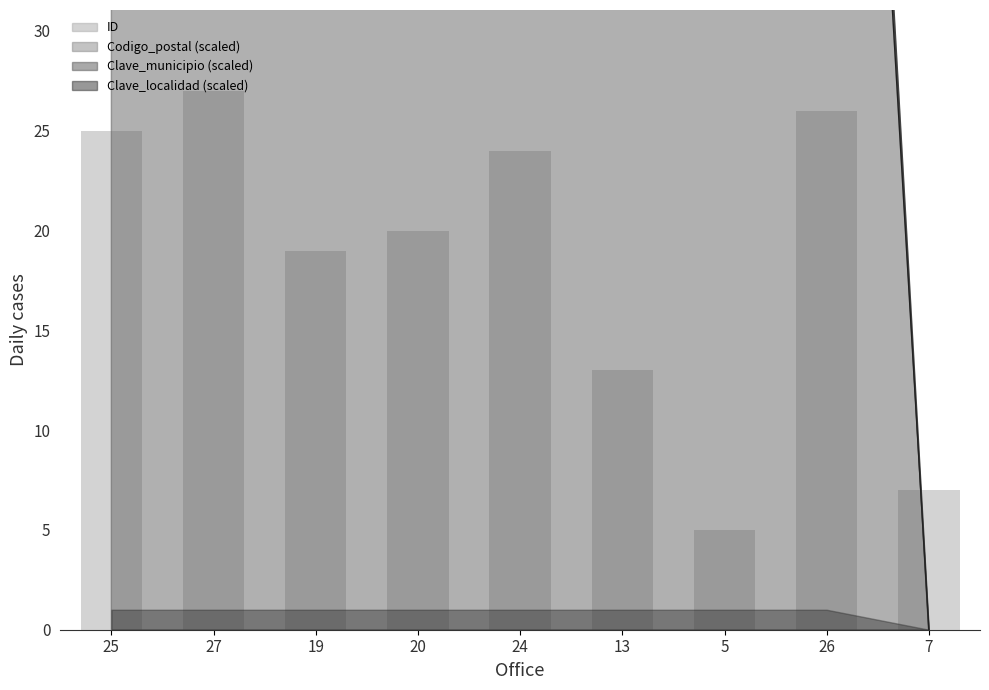

Reading right to left, extract all data points from this chart.

7	26	5	13	24	20	19	27	25